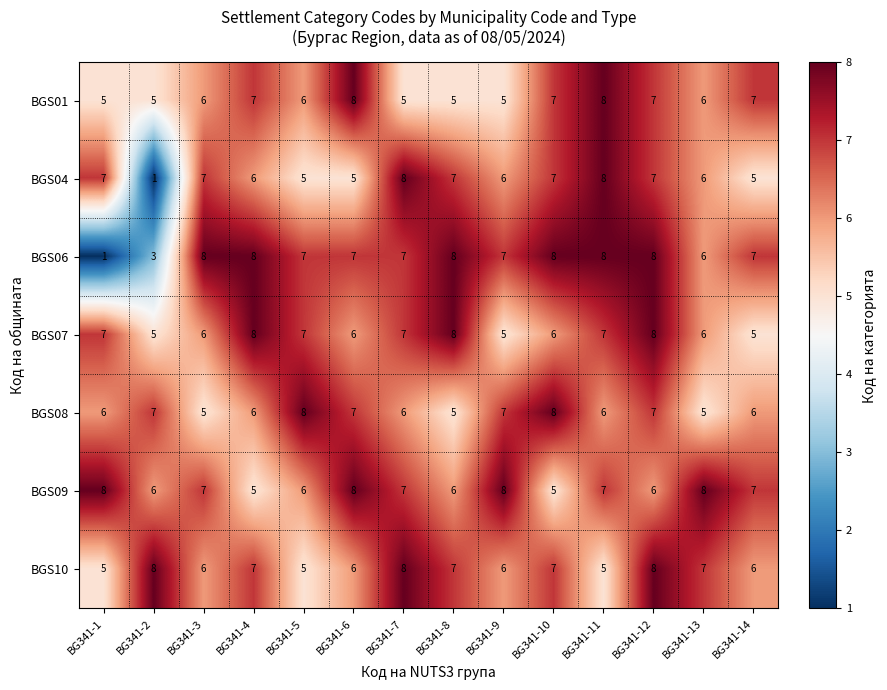

What is the greatest value displayed?

8